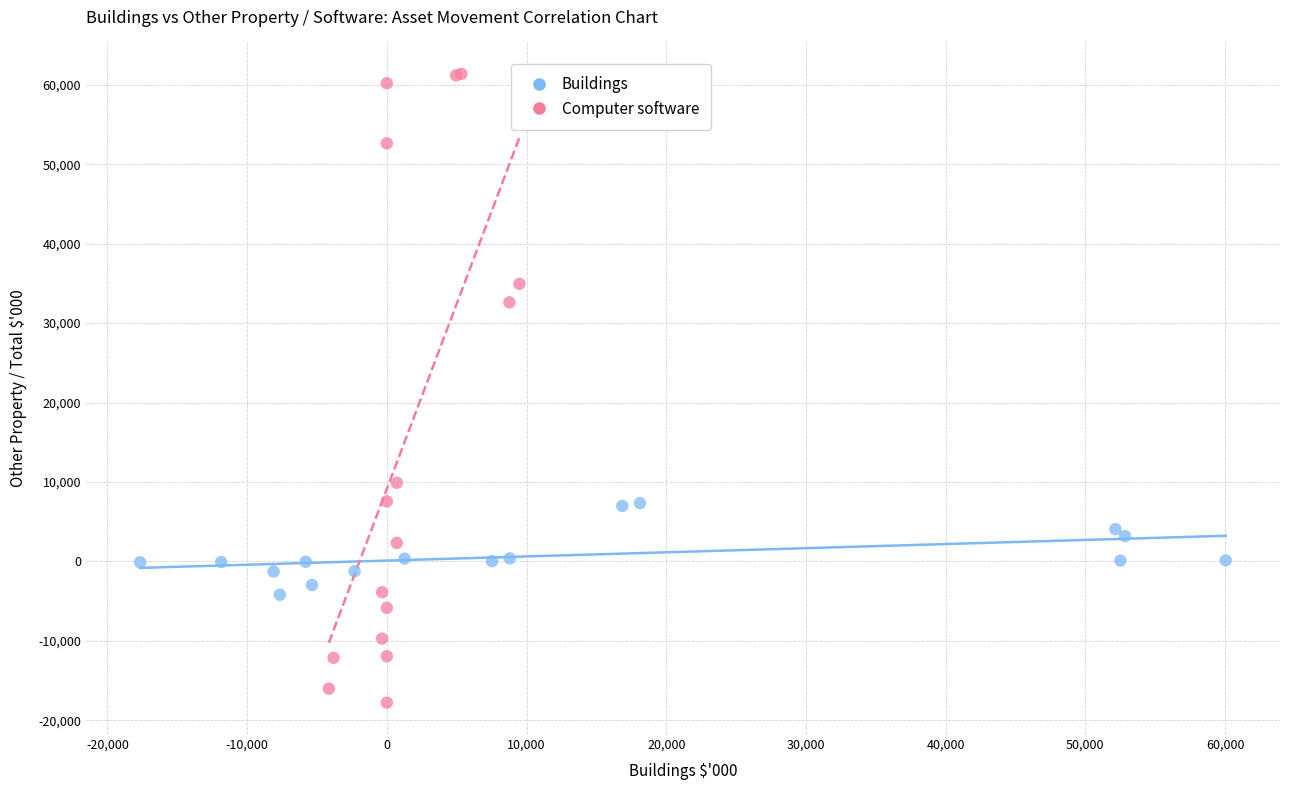

Which series has the largest Y range (max minus min)?

Computer software